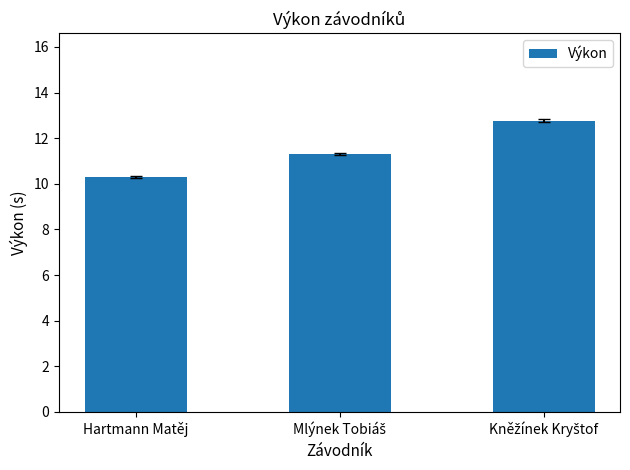

Does the chart contain stacked bars?

No